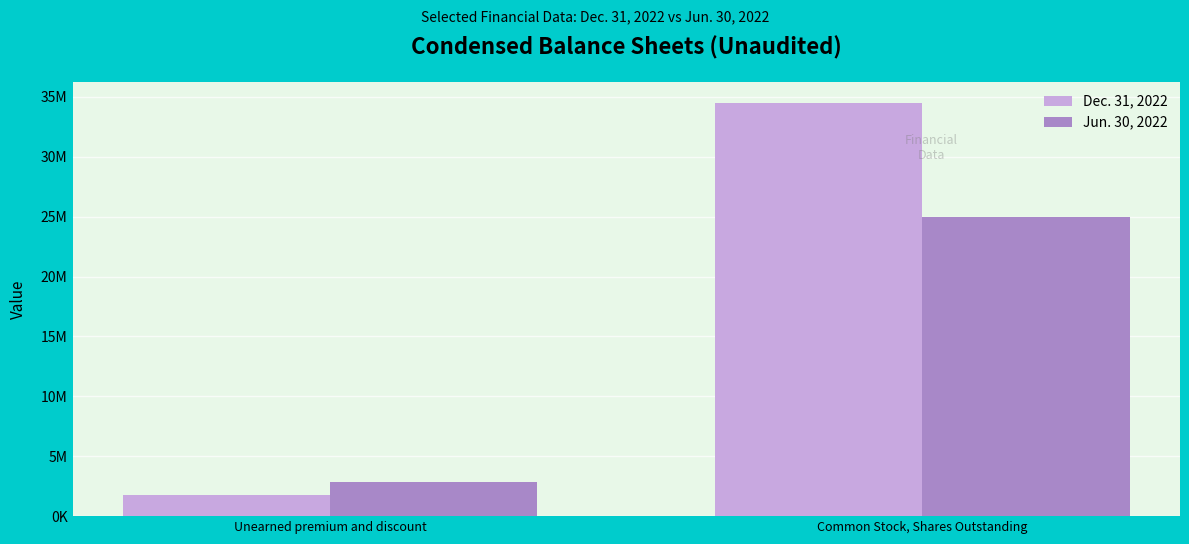

Does the chart contain any negative values?

No